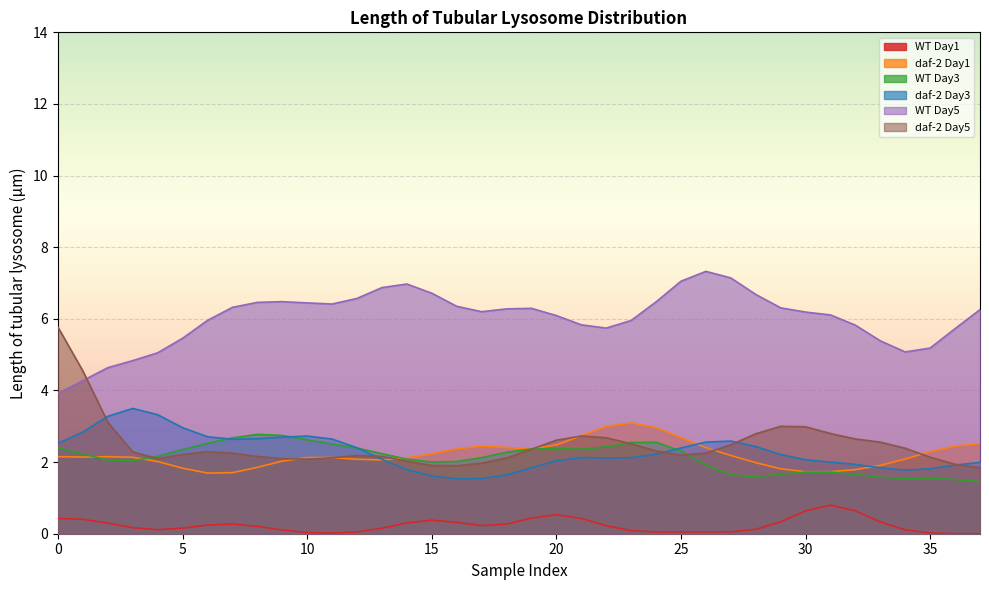

What is the difference between the maximum and minimum values in the WT Day3 series?

1.3